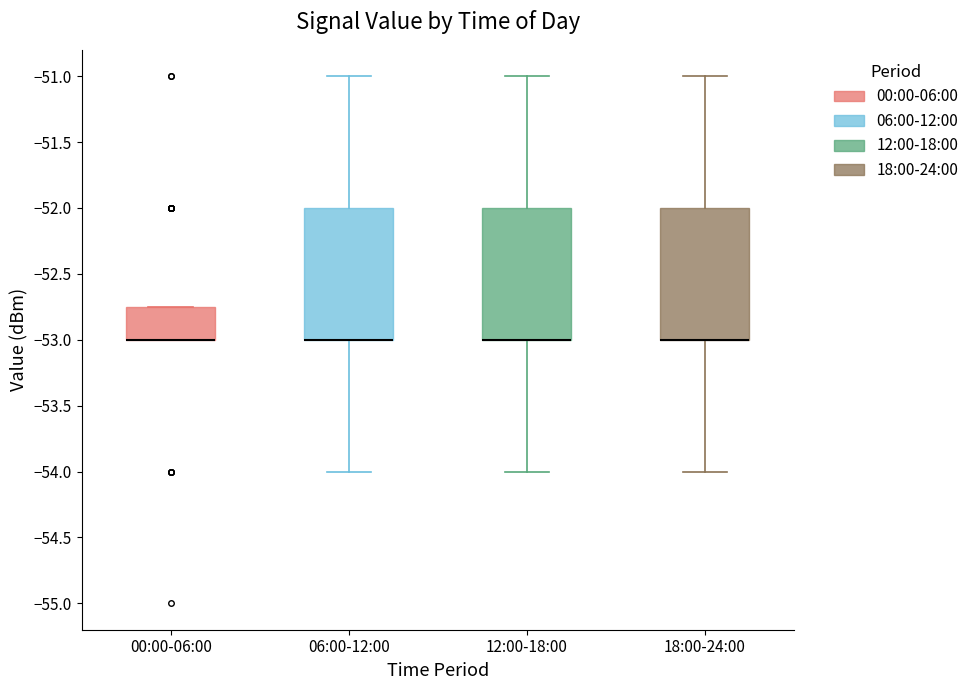

Where is the lower edge of the box for 00:00-06:00 on the y-axis? The values are not printed on the chart, so give them approximately, as read against the axis.

-53.00